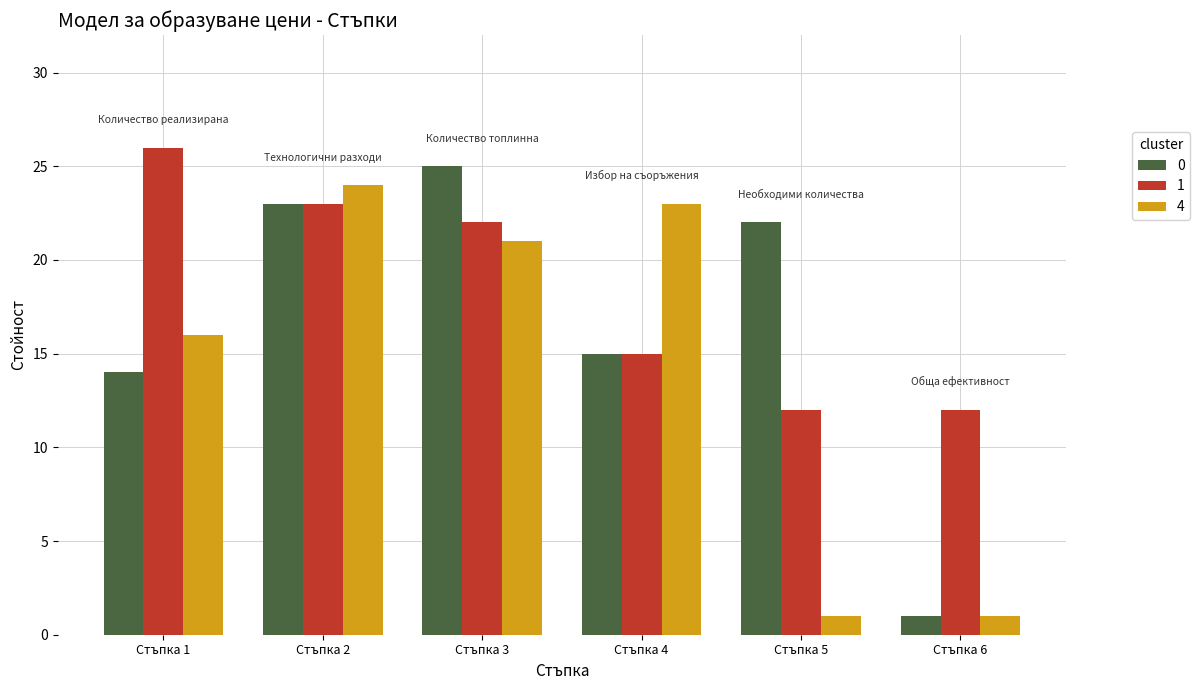

Rank the series by their average value, from highest to lowest.

1, 0, 4